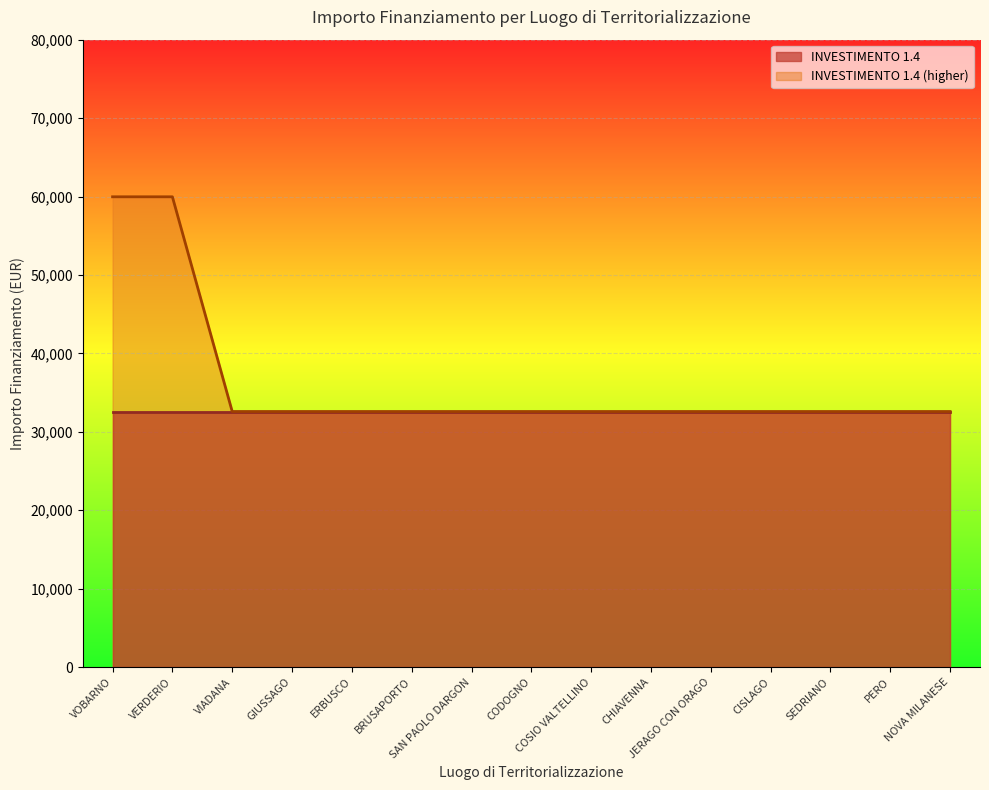

List the labels in order of value, smallest first.

VIADANA, GIUSSAGO, ERBUSCO, BRUSAPORTO, SAN PAOLO DARGON, CODOGNO, COSIO VALTELLINO, CHIAVENNA, JERAGO CON ORAGO, CISLAGO, SEDRIANO, PERO, NOVA MILANESE, VOBARNO, VERDERIO